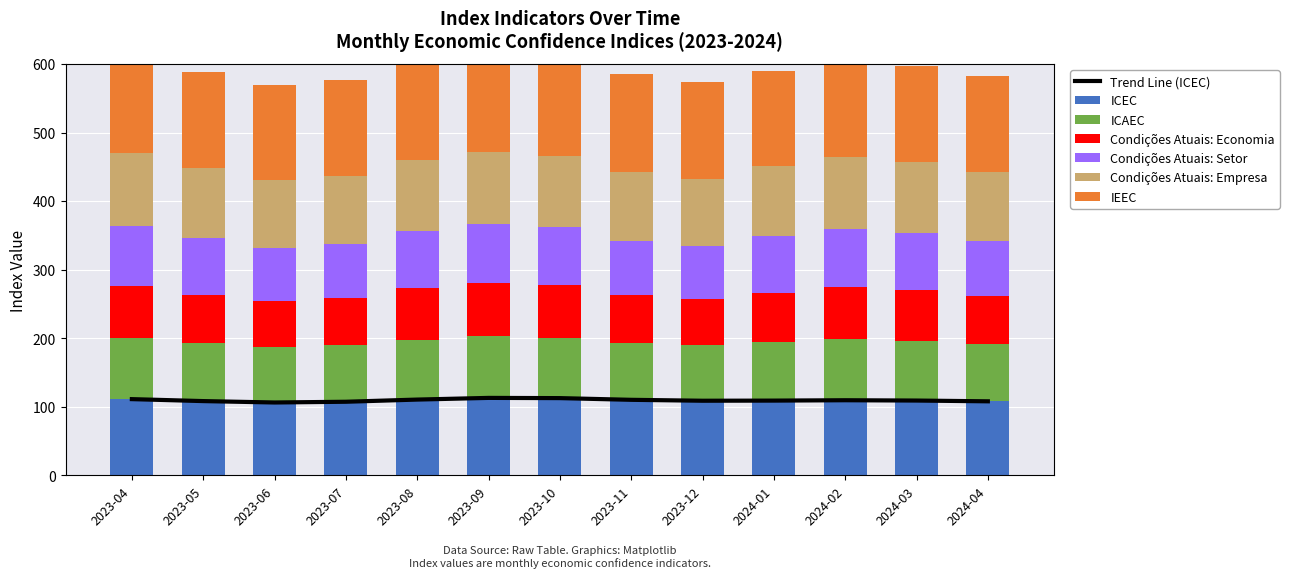

How many groups of bars are there?

13